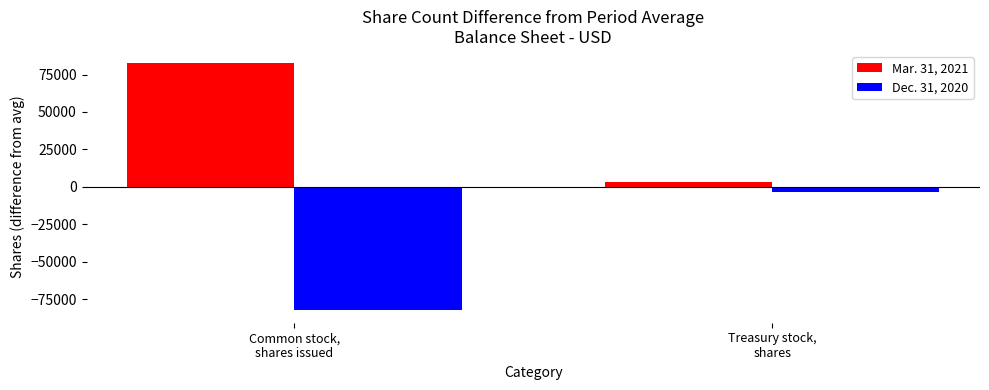

Reading left to right, extract all data points from this chart.

Mar. 31, 2021: Common stock,
shares issued=82500	Treasury stock,
shares=3500
Dec. 31, 2020: Common stock,
shares issued=-82500	Treasury stock,
shares=-3500